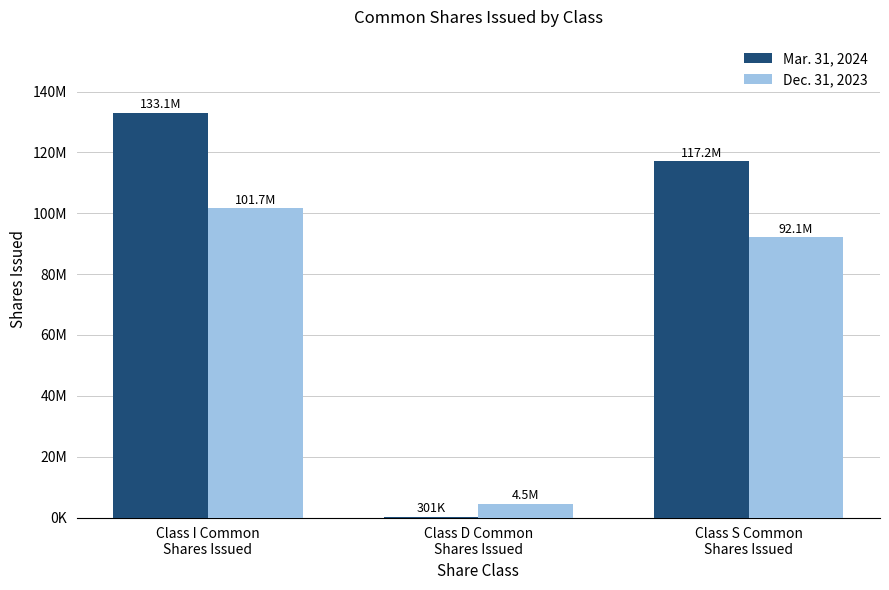

Reading right to left, transcribe all the data shown in this chart.

Mar. 31, 2024: Class S Common
Shares Issued=117157624	Class D Common
Shares Issued=301228	Class I Common
Shares Issued=133100327
Dec. 31, 2023: Class S Common
Shares Issued=92068163	Class D Common
Shares Issued=4488818	Class I Common
Shares Issued=101651731